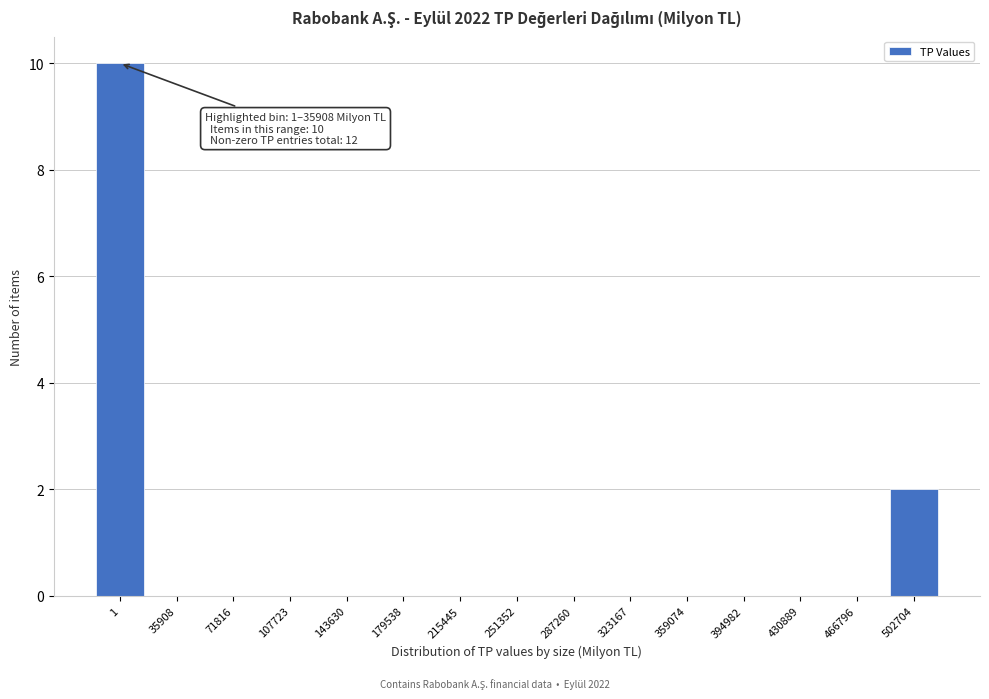

Reading right to left, transcribe all the data shown in this chart.

502704=2	466796=0	430889=0	394982=0	359074=0	323167=0	287260=0	251352=0	215445=0	179538=0	143630=0	107723=0	71816=0	35908=0	1=10